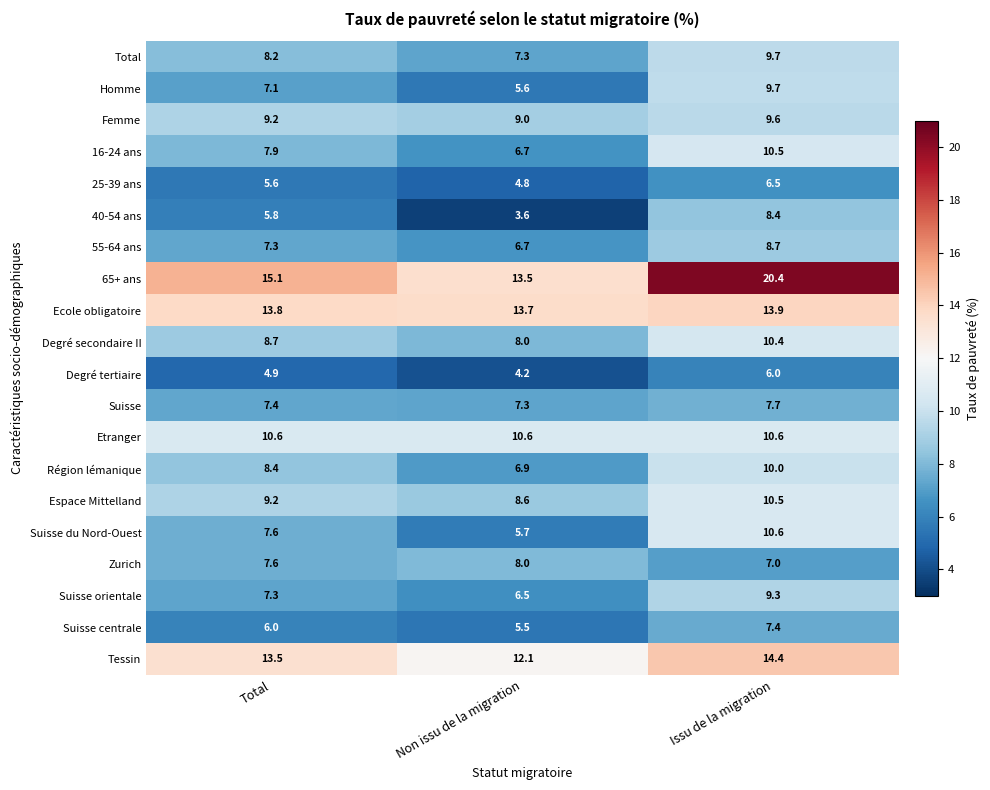

List the labels in order of Région lémanique value, largest first.

Issu de la migration, Total, Non issu de la migration